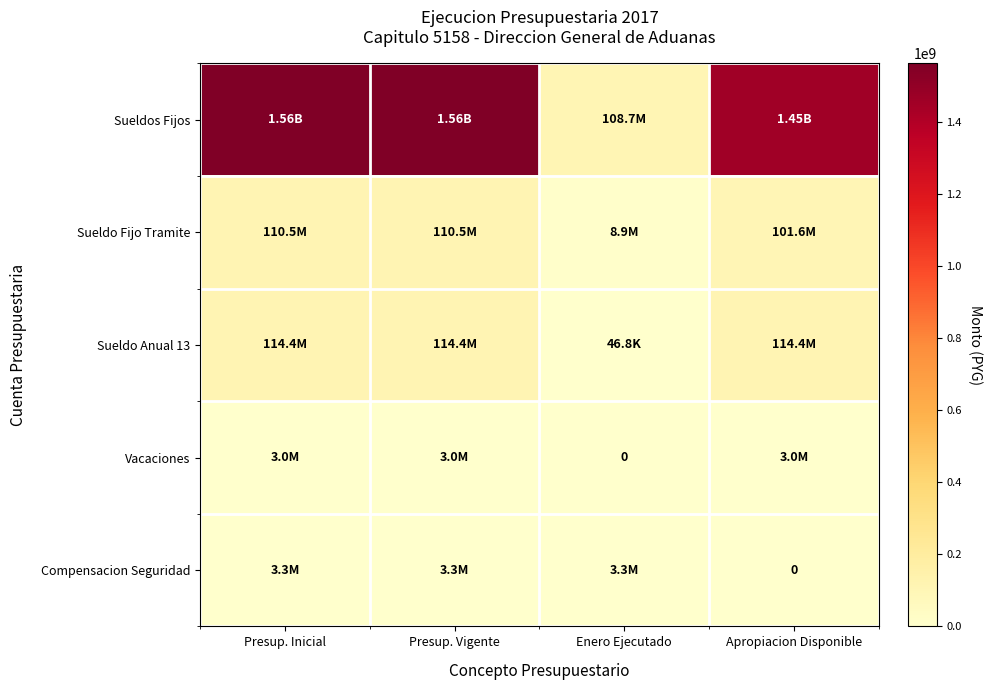

What is the lowest value of the Sueldo Anual 13 series?

46761.7